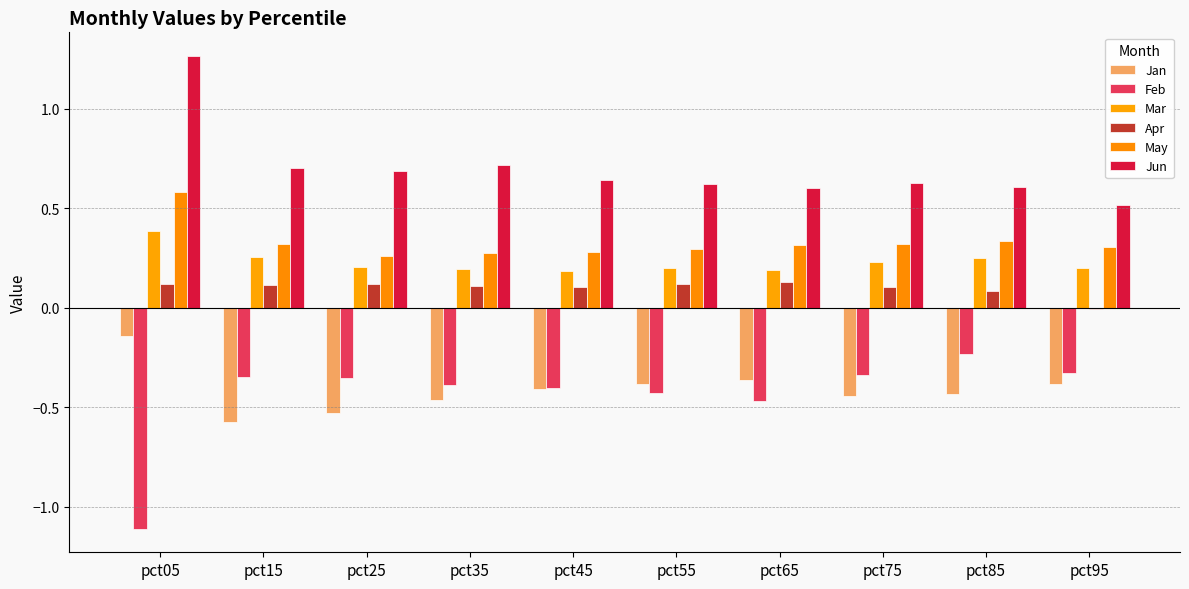

How many groups of bars are there?

10